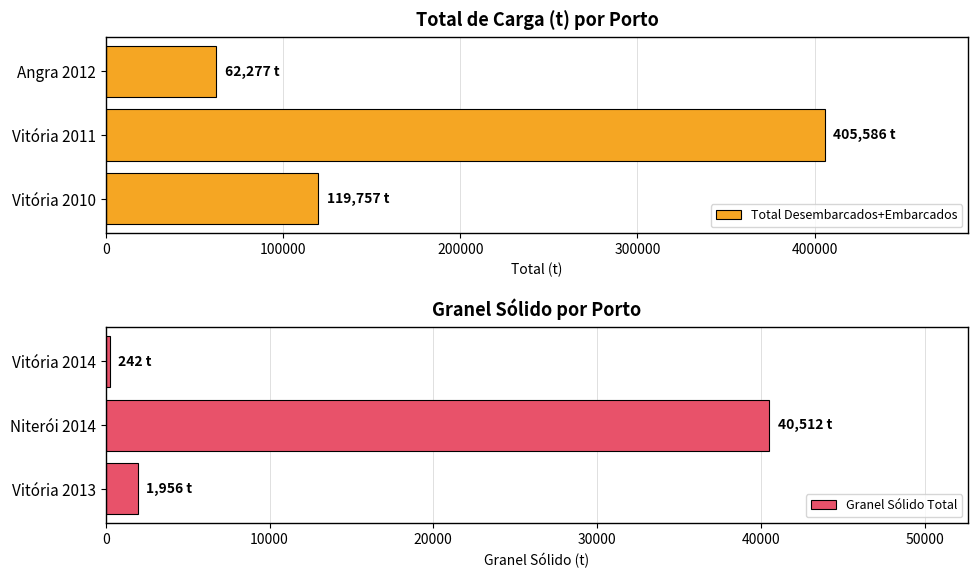

Count the number of data series in this chart.

2